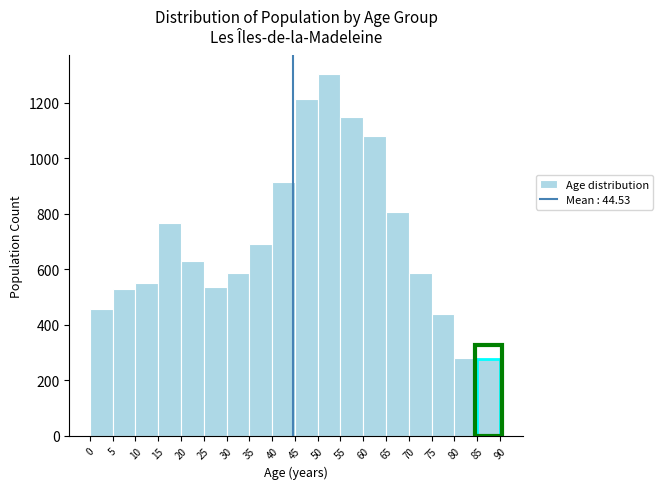

Over which range of the x-axis is the bar tallest?

50 to 55